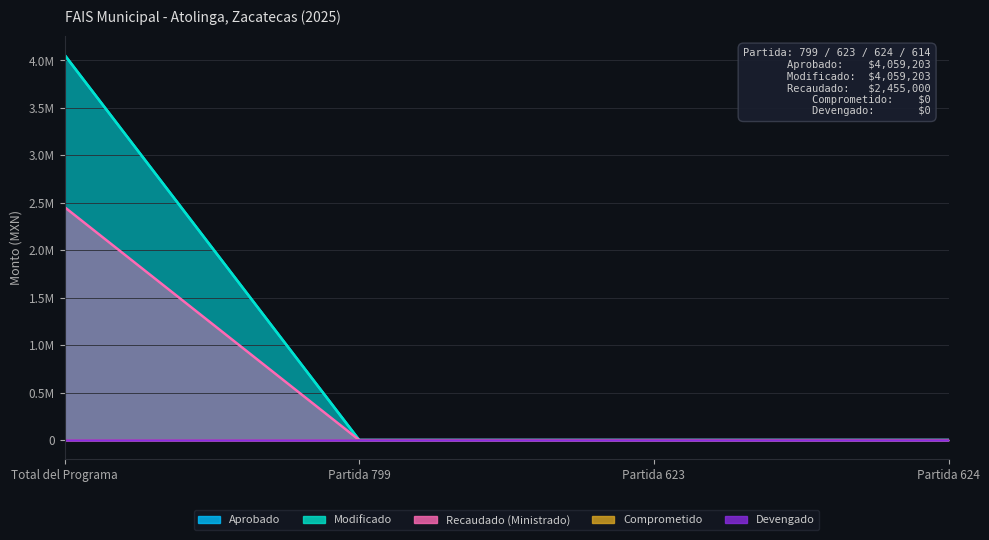

What is the label of the 4th point from the right?

Total del Programa